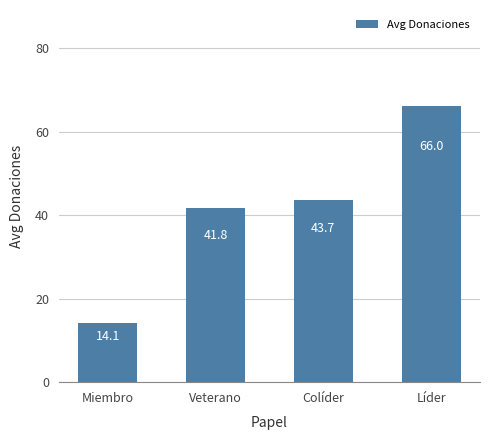

What is the difference between the values at Veterano and Colíder?

1.9